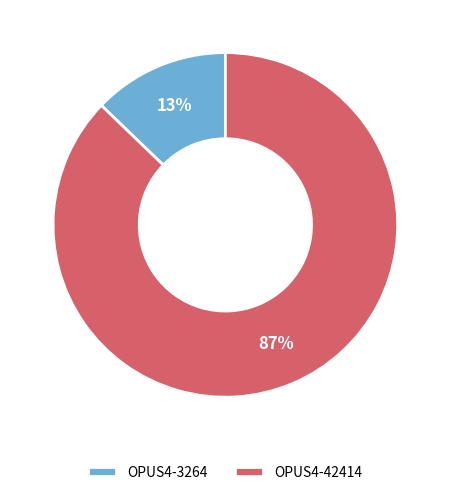

True or false: OPUS4-42414 accounts for 94% of the total.

False